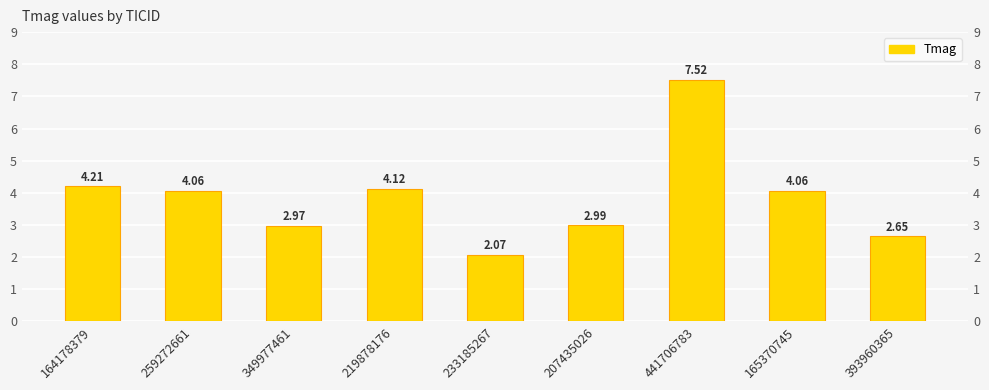

List the labels in order of value, largest first.

441706783, 164178379, 219878176, 259272661, 165370745, 207435026, 349977461, 393960365, 233185267